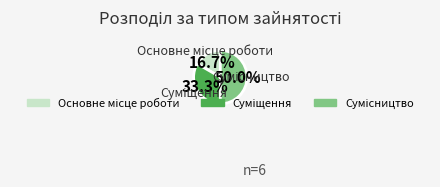

To the nearest percent, what portion does Суміщення represent?

33%